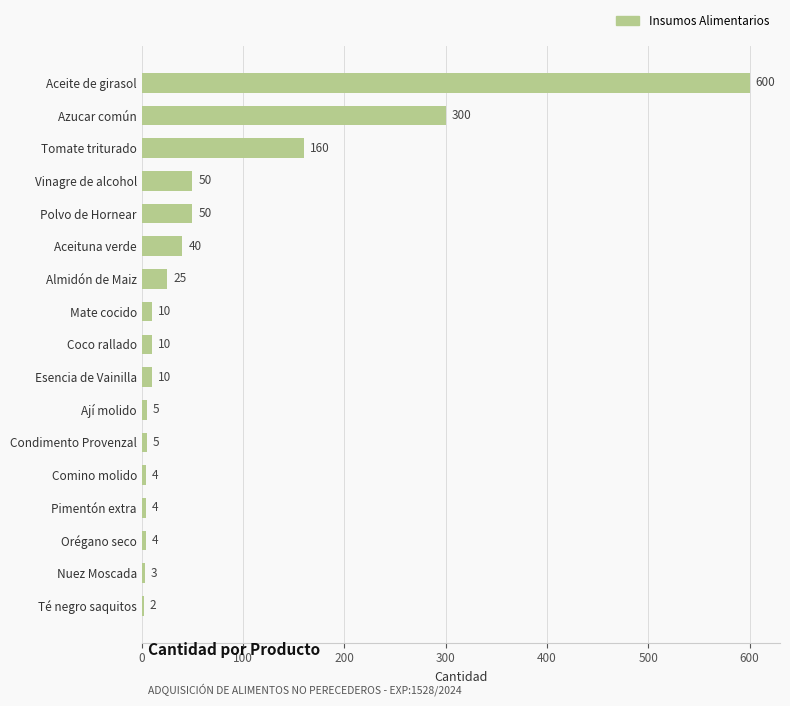

How many data points are less than 10?

7